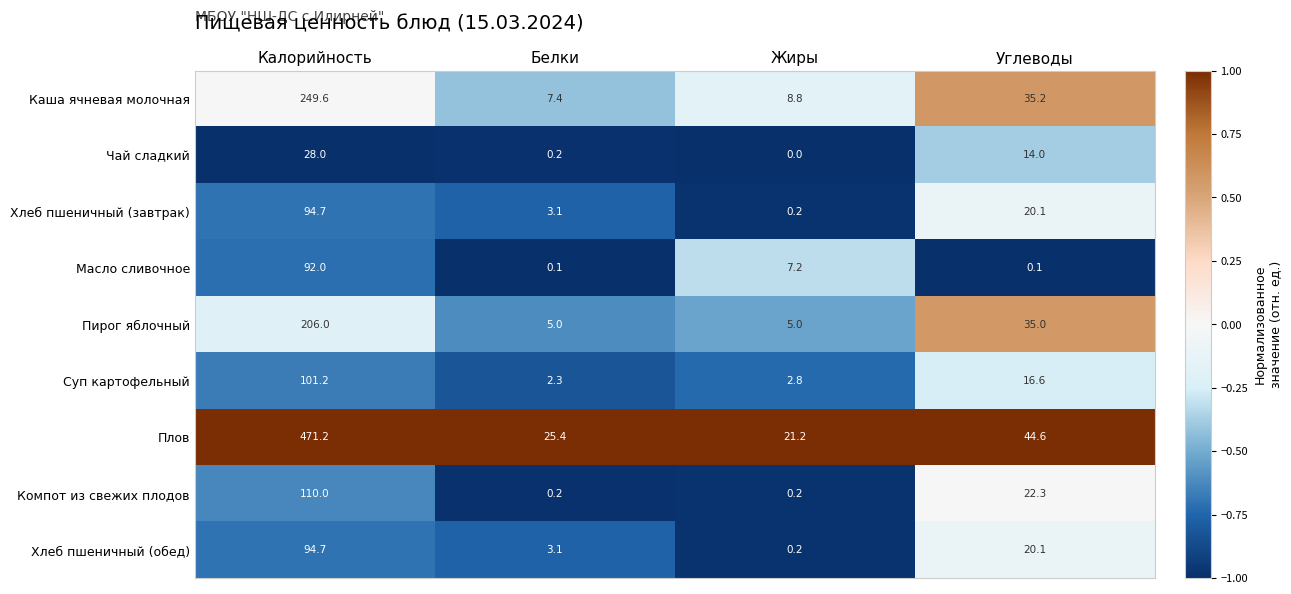

Which label corresponds to the largest value in the chart?

Калорийность